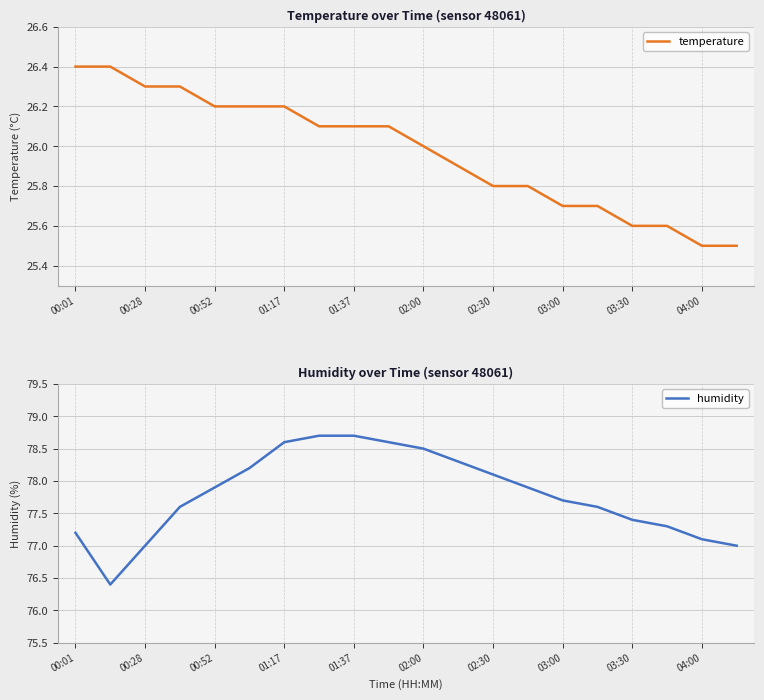

Rank the series by their maximum value, from lowest to highest.

temperature, humidity